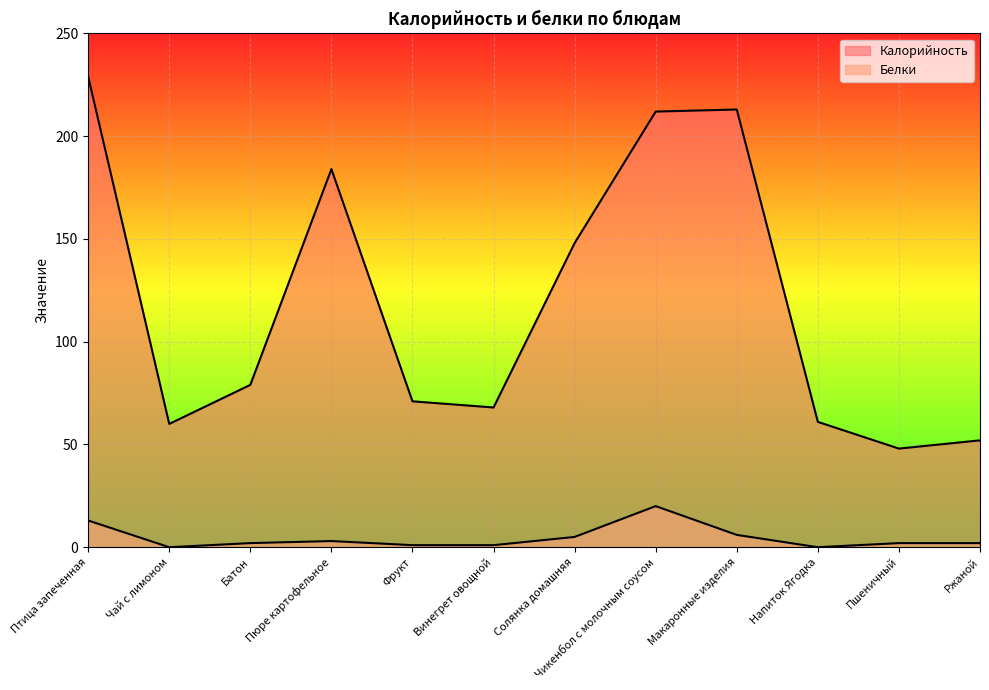

True or false: Калорийность and Белки cross at least once.

False